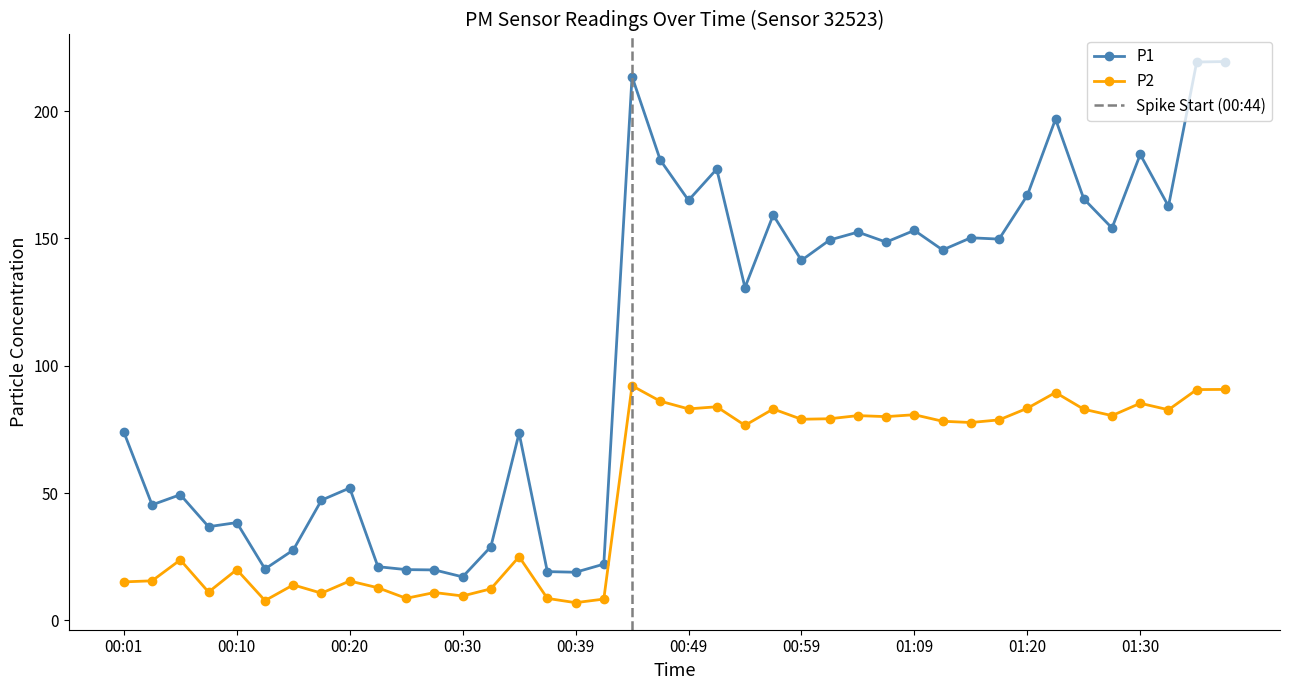

What is the total value across all series at 00:37?

27.8